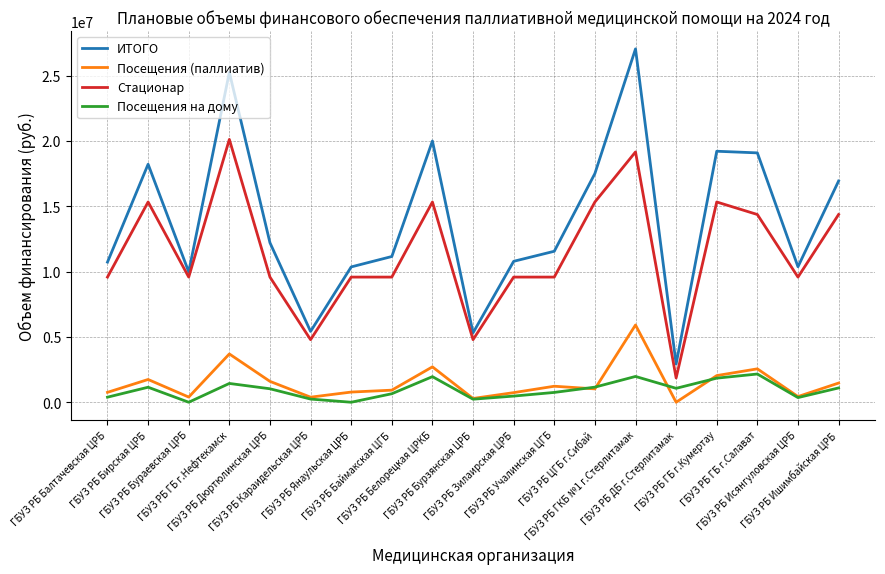

Which series has the largest range (max minus min)?

ИТОГО